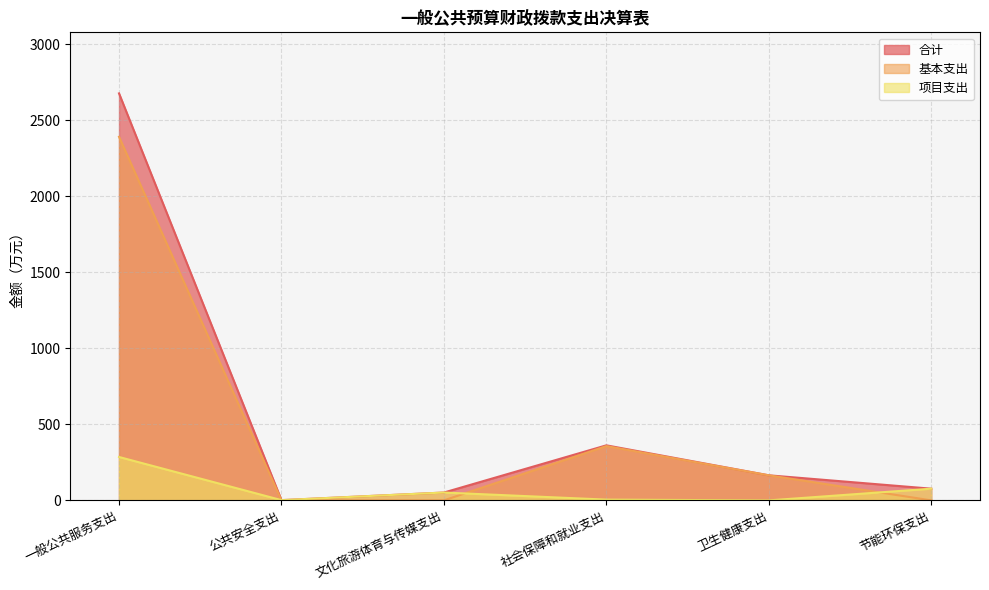

What is the label of the 4th point from the right?

文化旅游体育与传媒支出